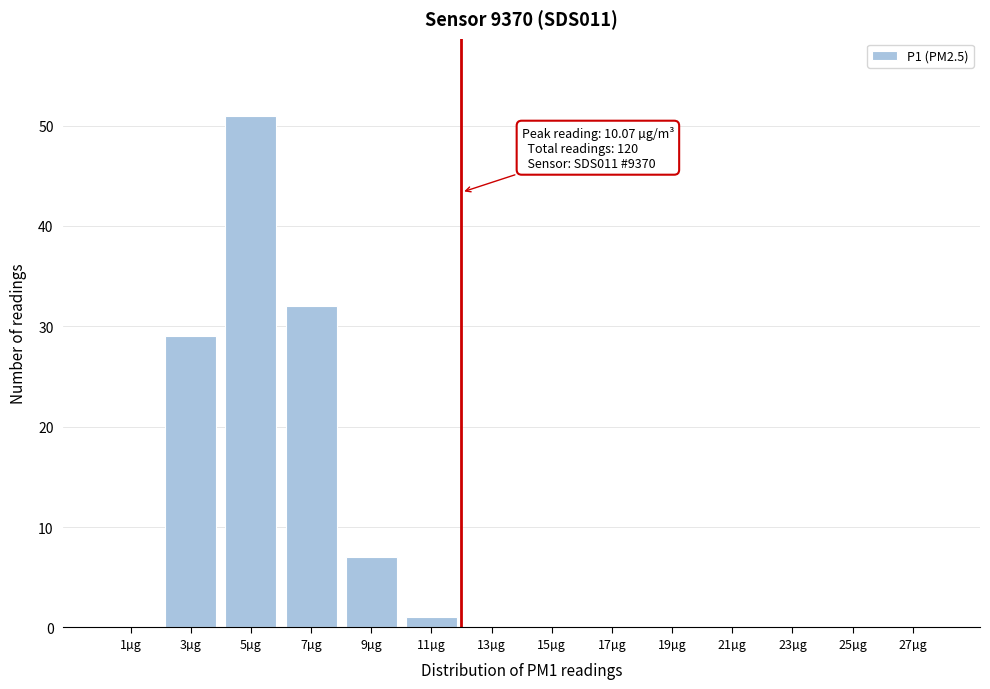

Reading left to right, extract all data points from this chart.

1µg=0	3µg=29	5µg=51	7µg=32	9µg=7	11µg=1	13µg=0	15µg=0	17µg=0	19µg=0	21µg=0	23µg=0	25µg=0	27µg=0